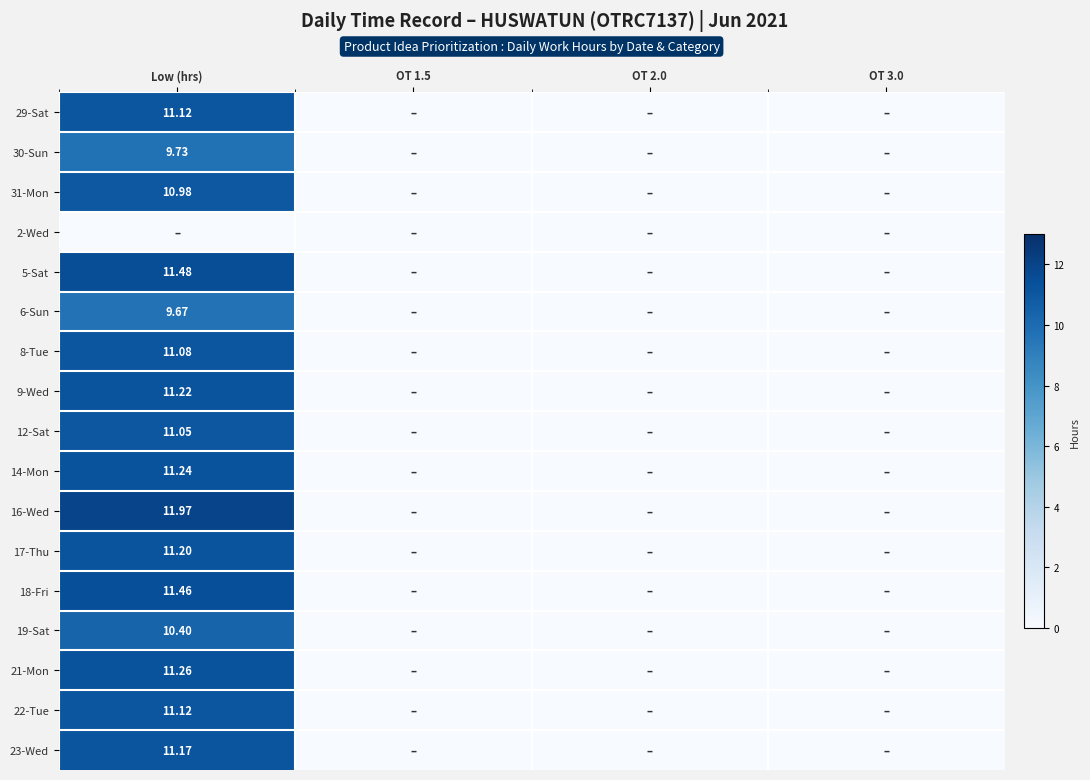

List the labels in order of 5-Sat value, smallest first.

OT 1.5, OT 2.0, OT 3.0, Low (hrs)